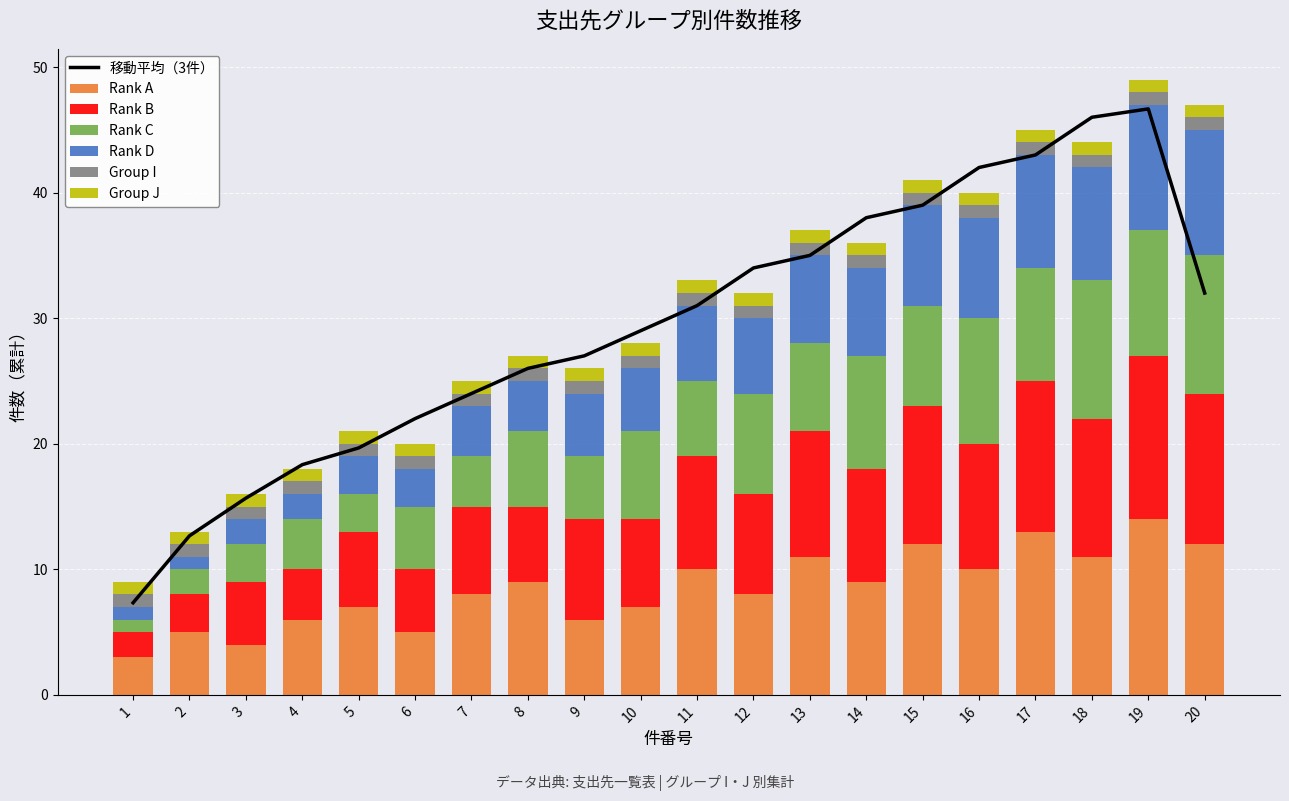

At which category is the sum across all series the highest?

19